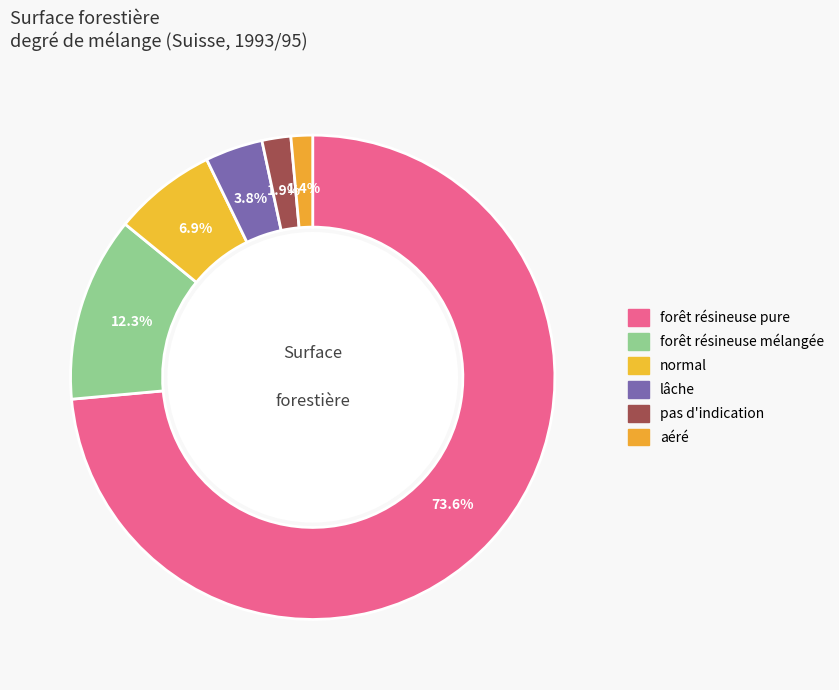

Count the number of slices in the pie.

6